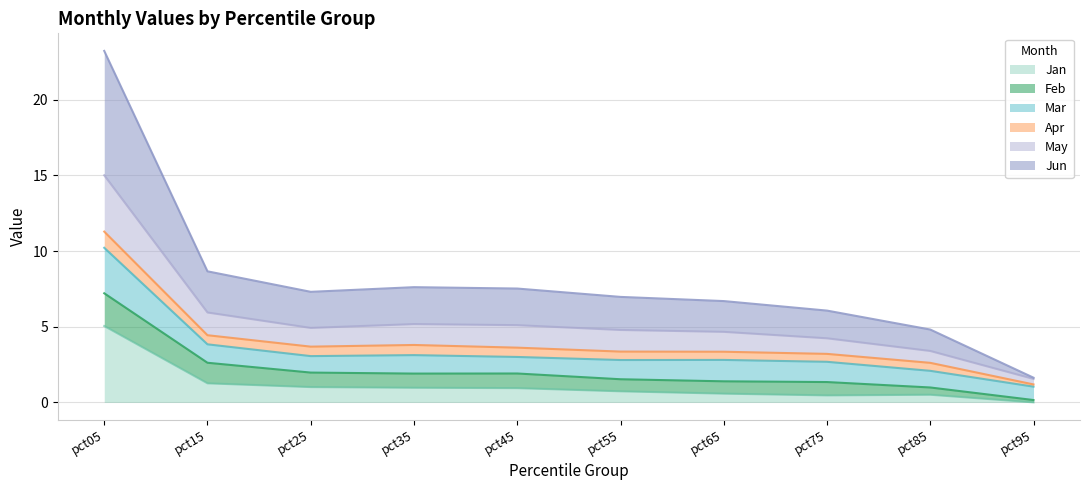

Does the chart have visible grid lines?

Yes